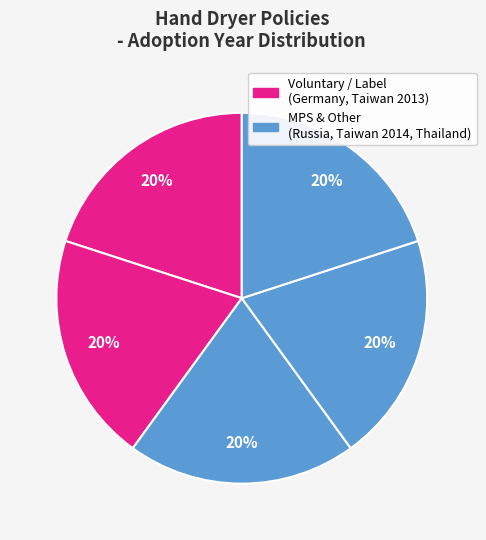

Count the number of slices in the pie.

5